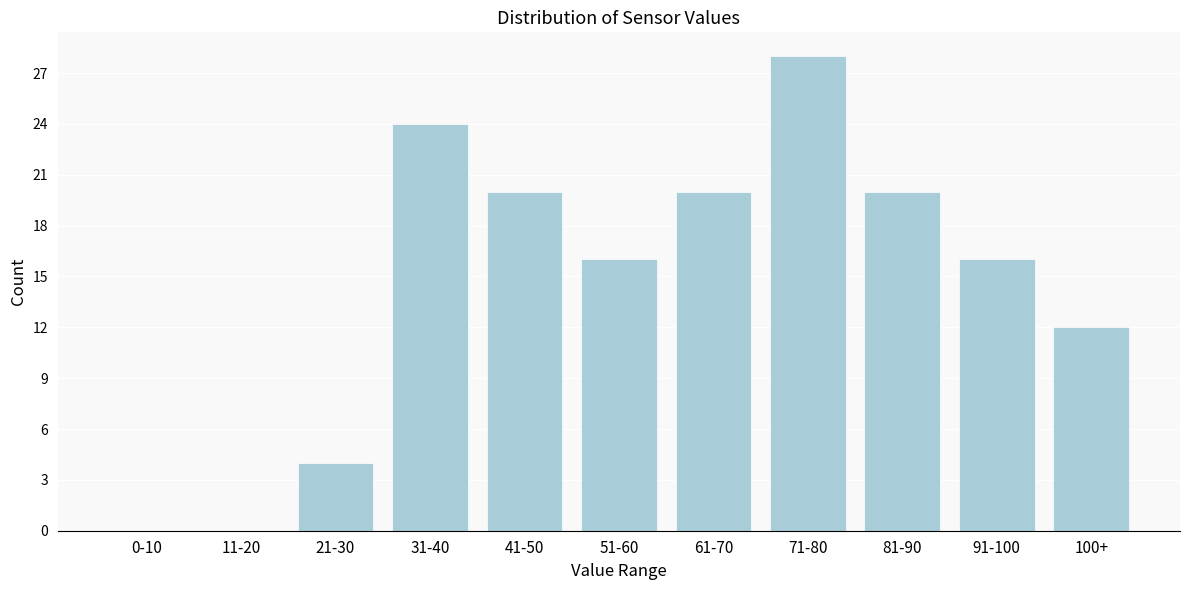

Reading right to left, transcribe all the data shown in this chart.

100+=12	91-100=16	81-90=20	71-80=28	61-70=20	51-60=16	41-50=20	31-40=24	21-30=4	11-20=0	0-10=0